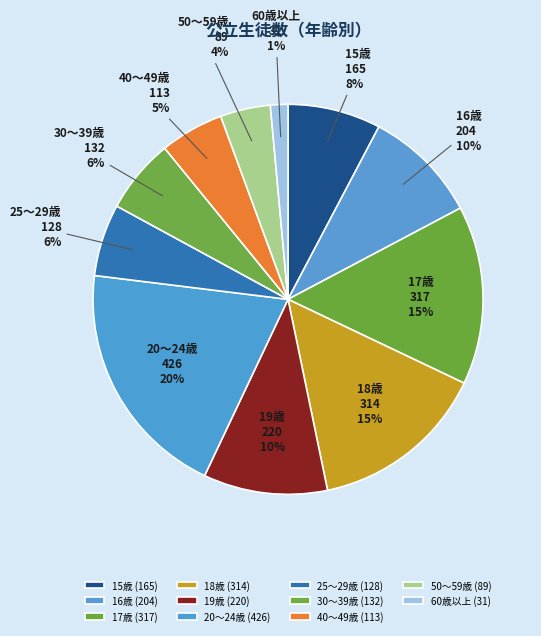

To the nearest percent, what percentage of the pie is 20～24歳?

20%